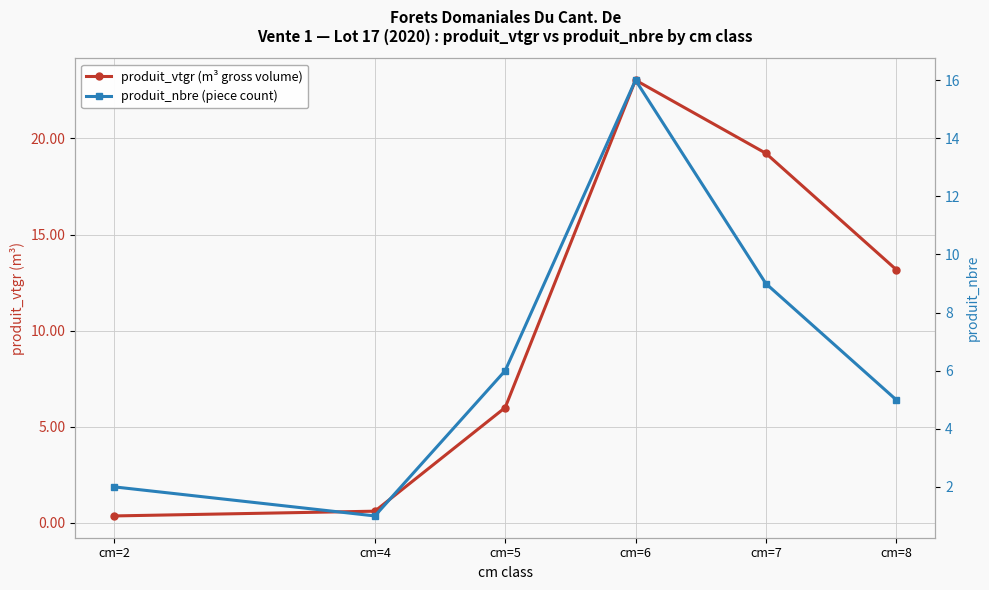

Where is produit_nbre (piece count) nearest to the value 8?

cm=7